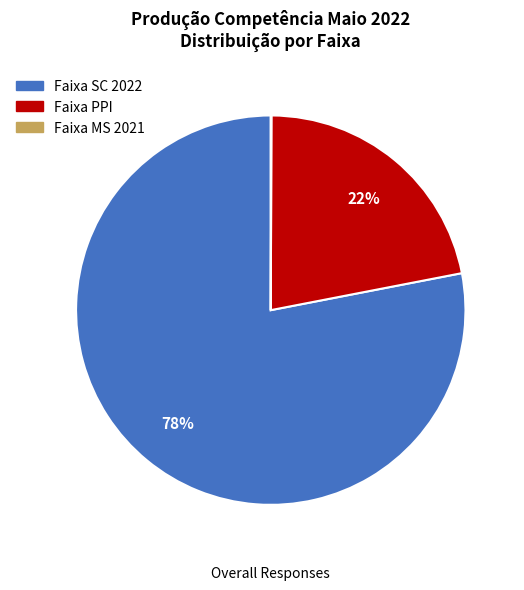

Is there a majority slice in this chart?

Yes